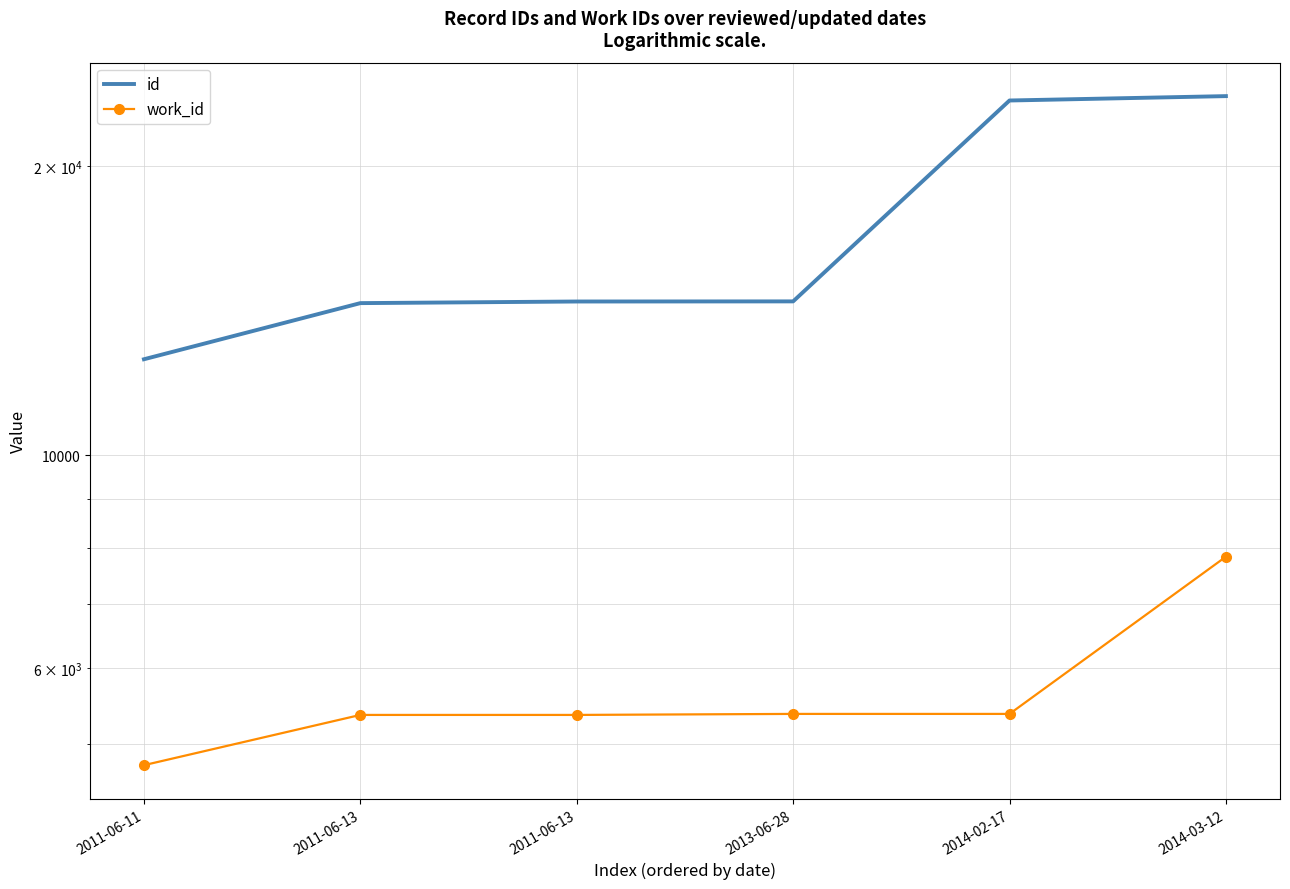

Does the chart have visible grid lines?

Yes